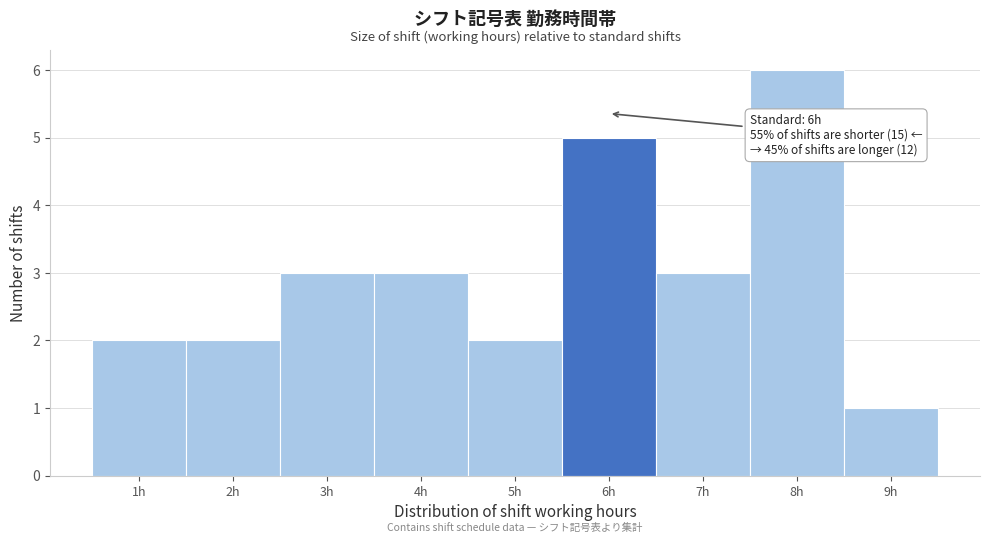

Over which range of the x-axis is the bar tallest?

7.5 to 8.5